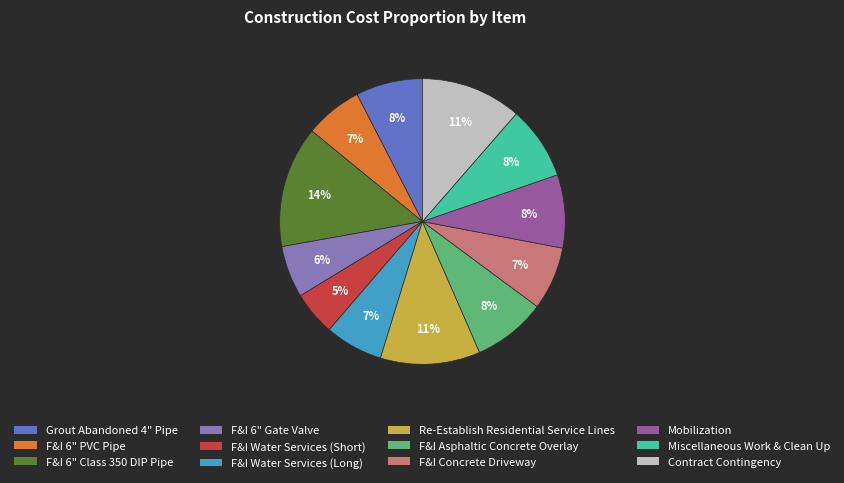

To the nearest percent, what is the difference between the largest and smallest slice percentages?

9%